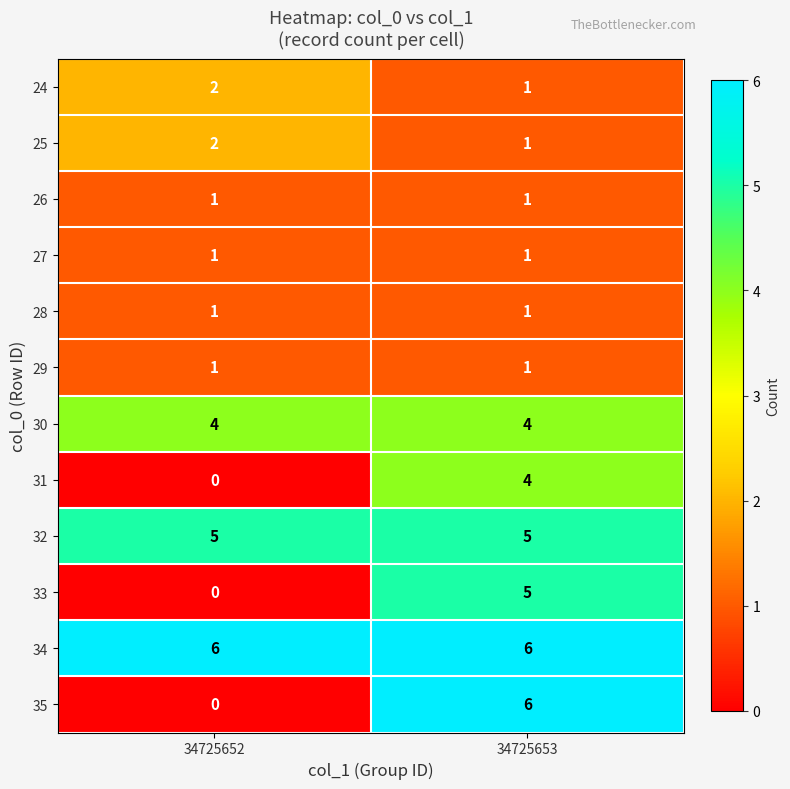

Which label corresponds to the smallest value in the chart?

34725652